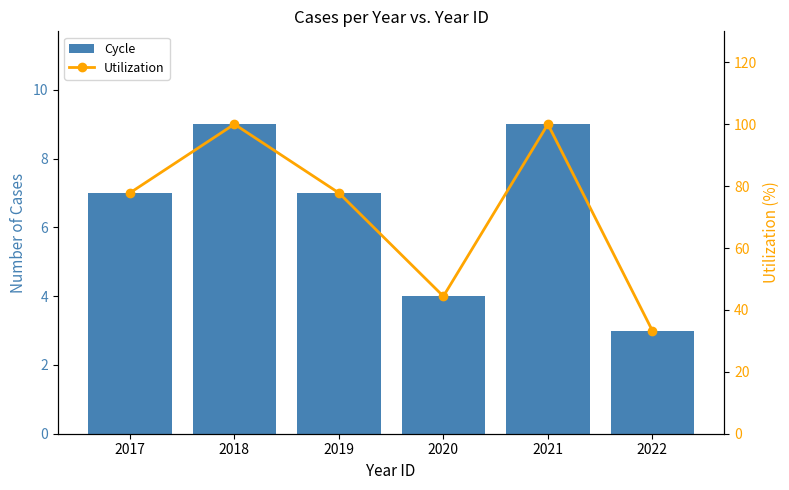

How many data points in Utilization are above 77?

4